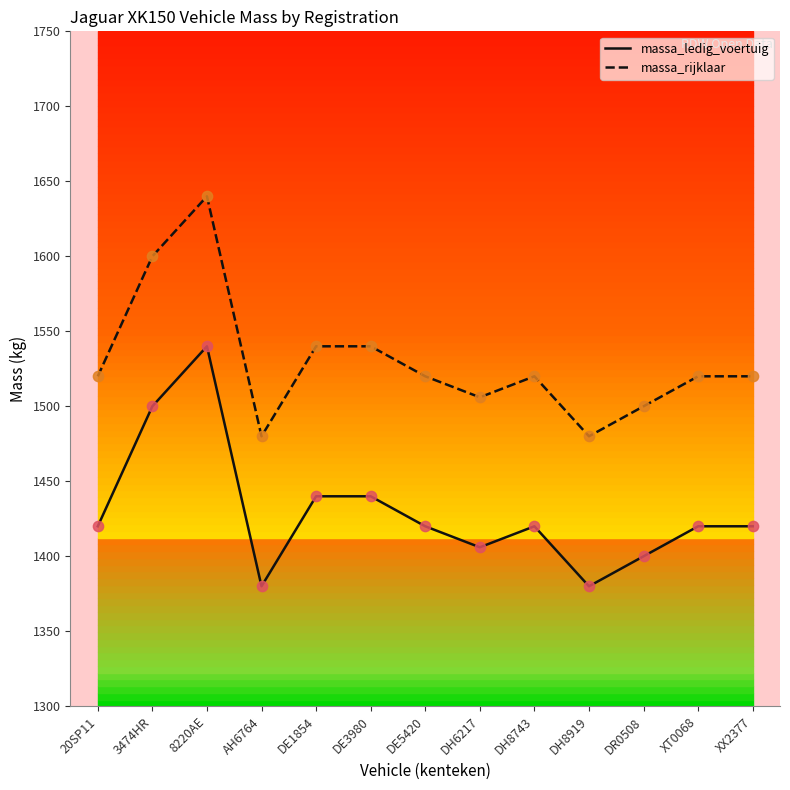

Which series has the largest total across all categories?

massa_rijklaar